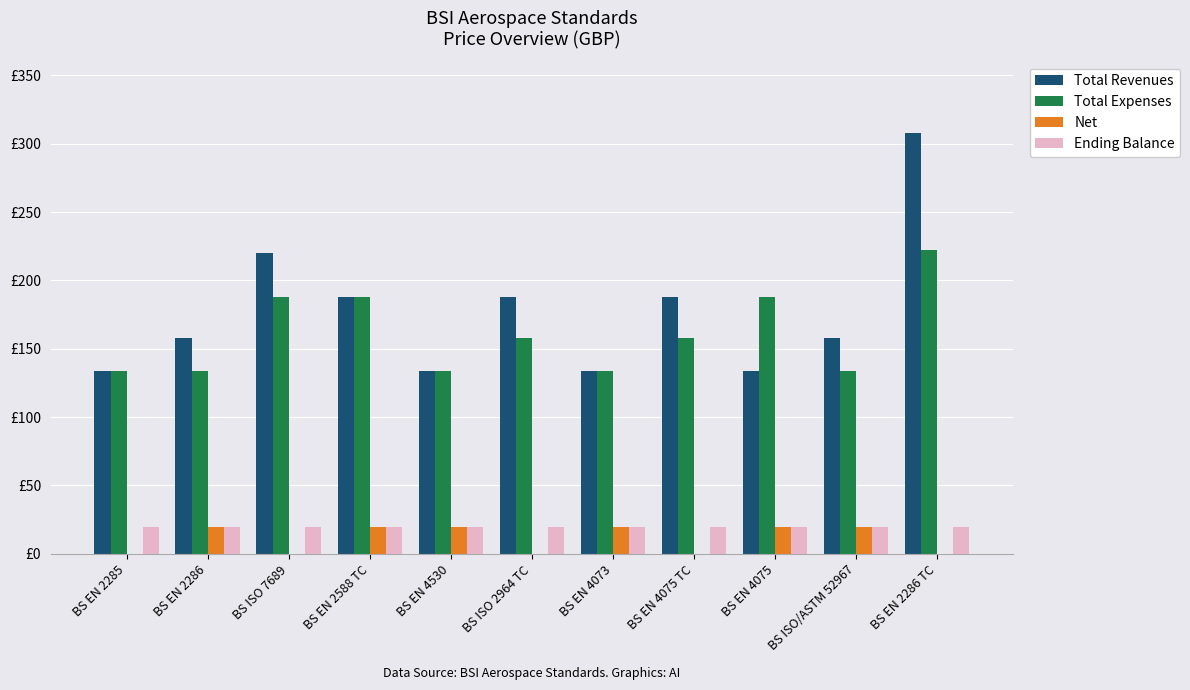

What is the value of the Ending Balance bar at the 5th from the left?

20